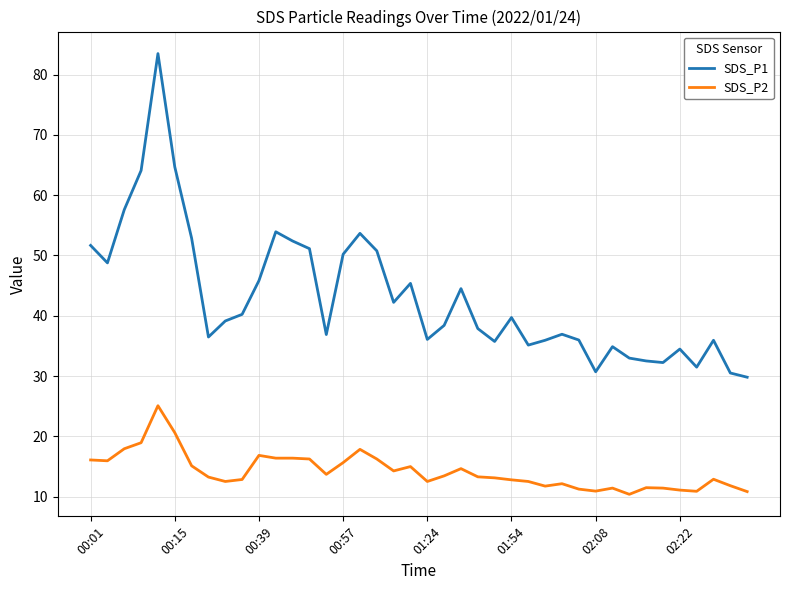

True or false: SDS_P2 and SDS_P1 cross at least once.

False